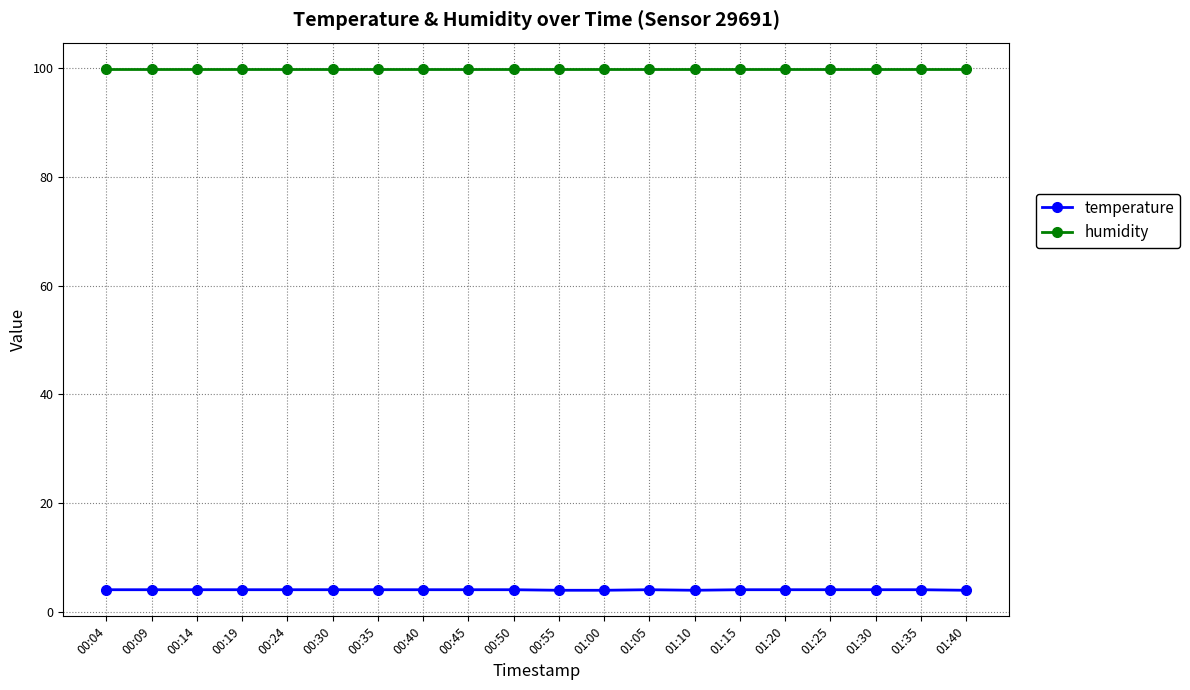

What is the label of the 17th point from the right?

00:19